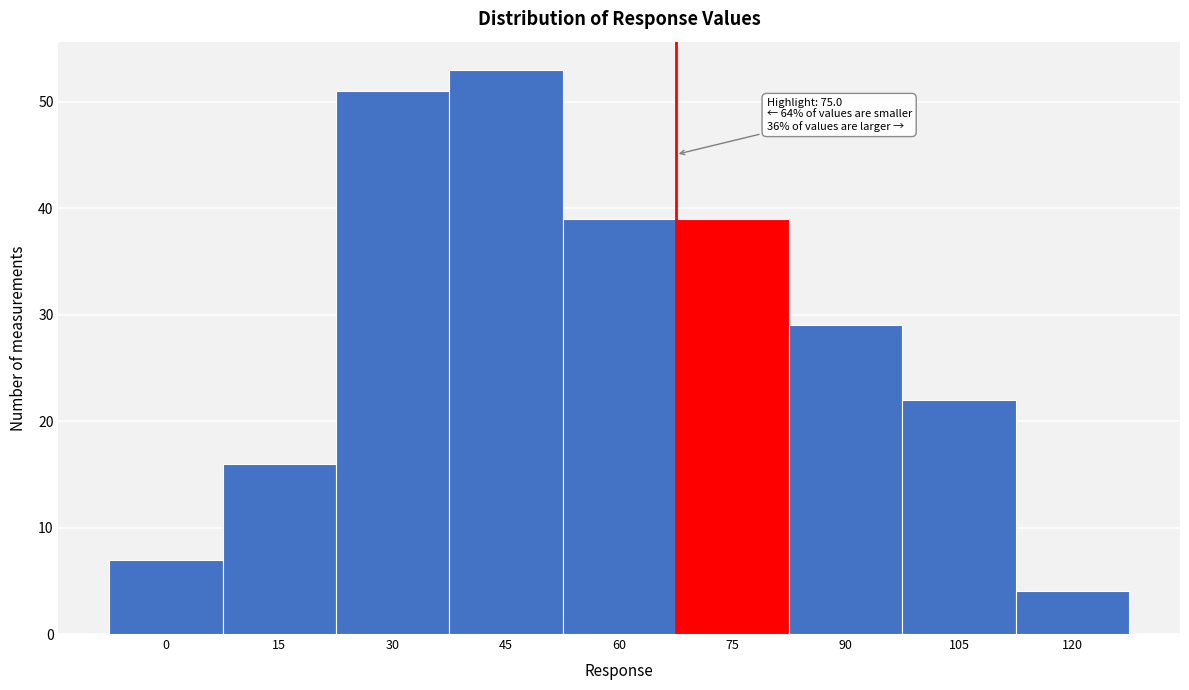

Reading left to right, list all the values displayed in this chart.

7	16	51	53	39	39	29	22	4